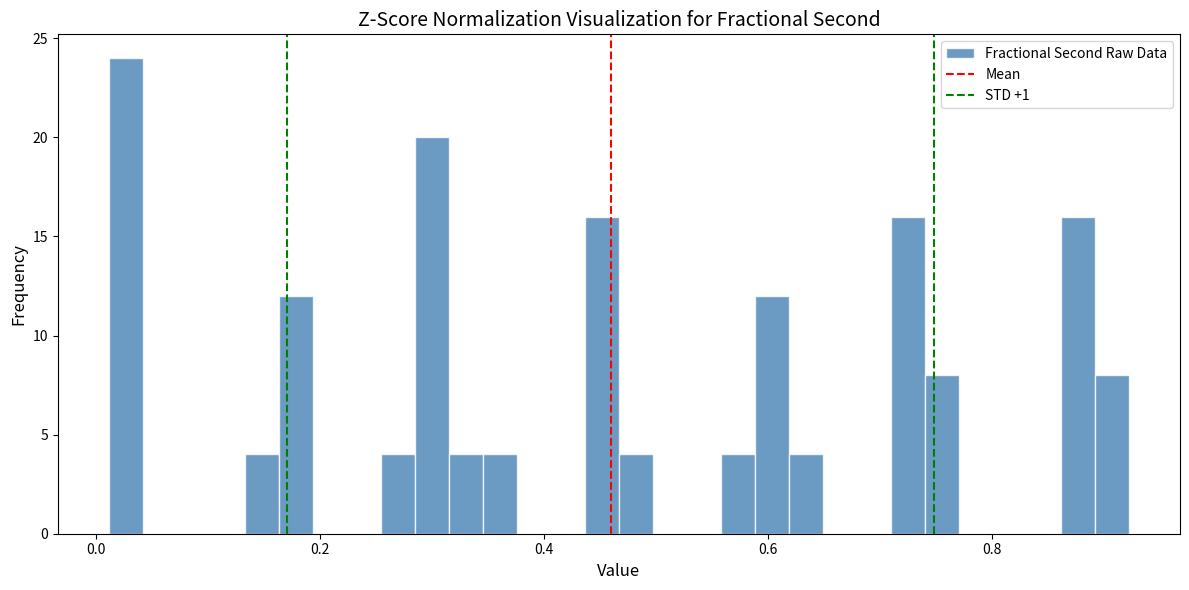

Around what value on the x-axis is the tallest bar? Give the approximate position of its centre, as read against the axis.

0.02